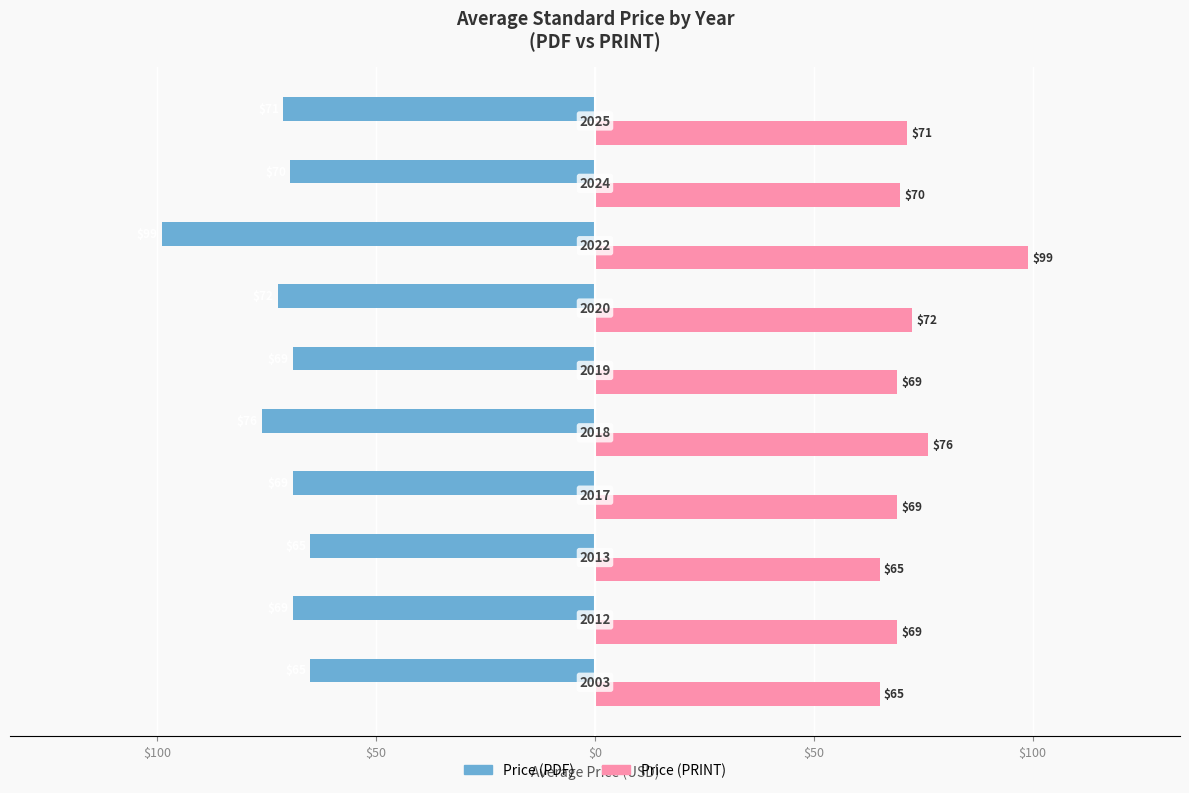

What are all the series names shown in the legend?

Price (PDF), Price (PRINT)